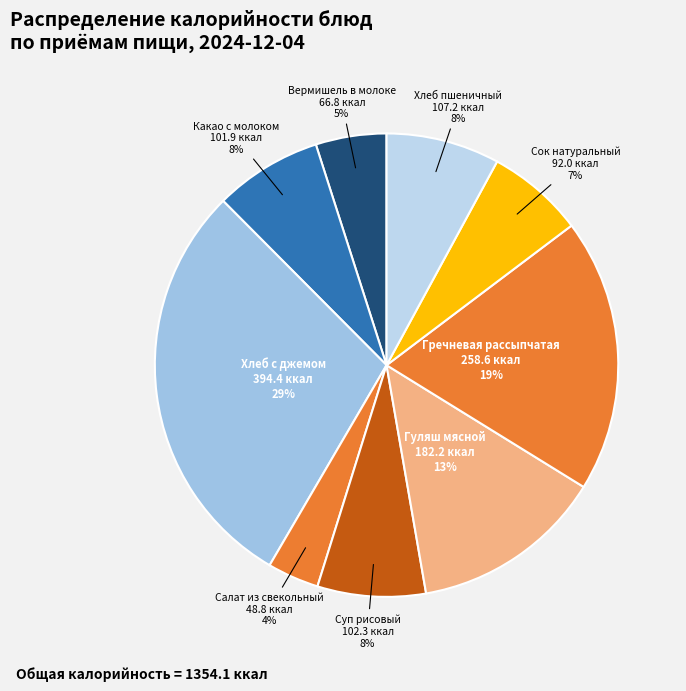

True or false: Суп рисовый accounts for 2% of the total.

False